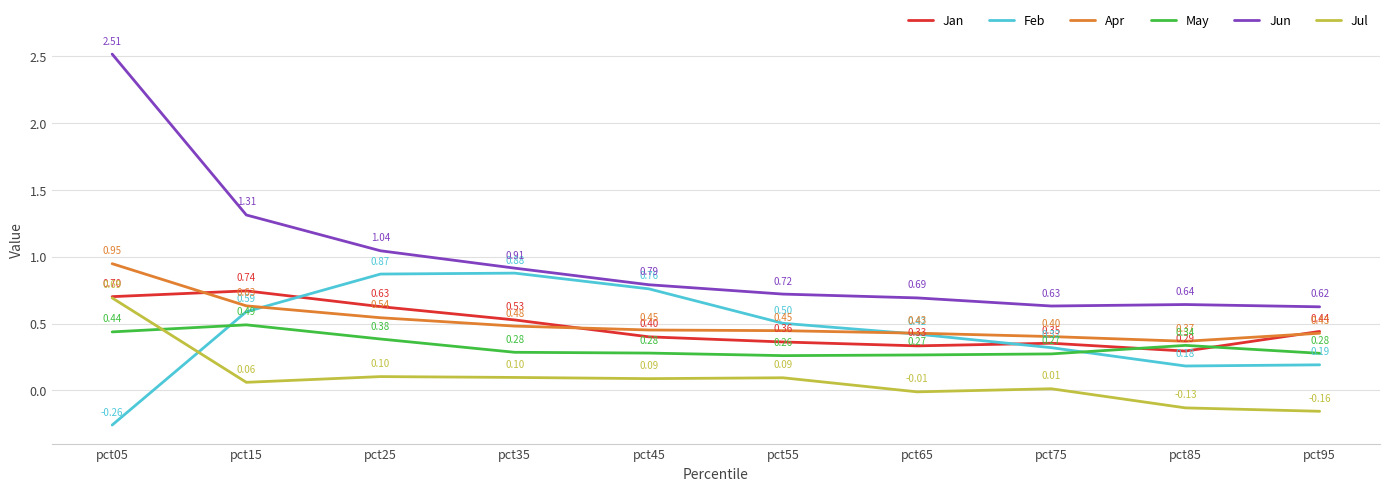

Which series changed the most between pct05 and pct45?

Jun